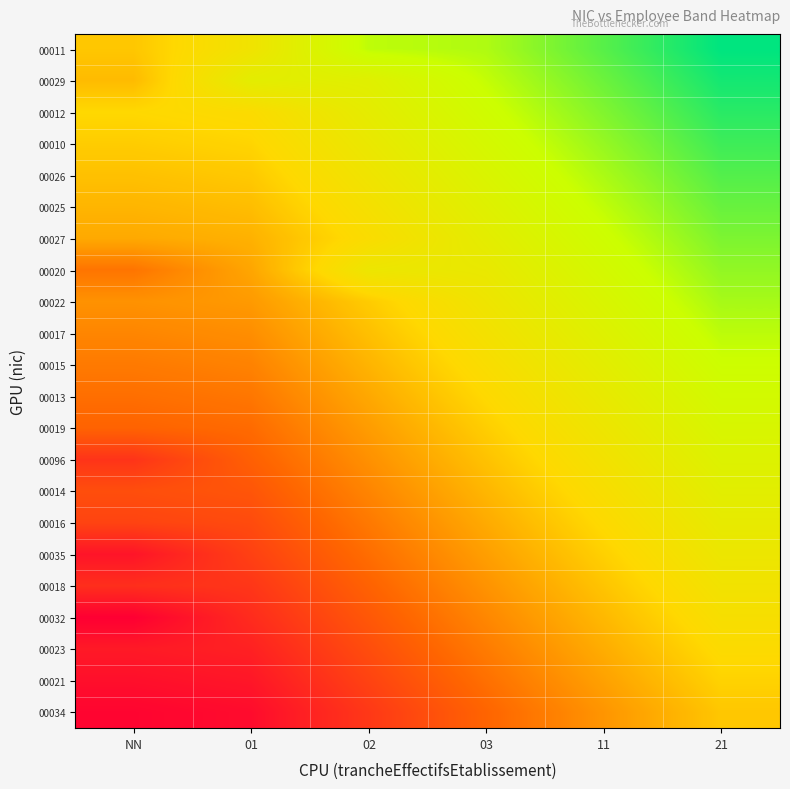

Reading left to right, what are all the values shown in this chart?

00011: NN=0.0	01=0.6	02=1.7	03=1.8	11=2.4	21=3.0
00029: NN=-0.1	01=1.0	02=1.1	03=1.7	11=2.3	21=2.9
00012: NN=0.2	01=0.3	02=0.9	03=1.5	11=2.1	21=2.7
00010: NN=0.1	01=0.2	02=0.8	03=1.4	11=2.0	21=2.6
00026: NN=-0.1	01=0.0	02=0.6	03=1.2	11=1.8	21=2.4
00025: NN=-0.2	01=-0.1	02=0.5	03=1.1	11=1.7	21=2.3
00027: NN=-0.4	01=-0.3	02=0.3	03=0.9	11=1.5	21=2.1
00020: NN=-1.0	01=-0.4	02=0.7	03=0.8	11=1.4	21=2.0
00022: NN=-0.6	01=-0.5	02=0.1	03=0.7	11=1.3	21=1.9
00017: NN=-0.8	01=-0.7	02=-0.1	03=0.5	11=1.1	21=1.7
00015: NN=-0.9	01=-0.8	02=-0.2	03=0.4	11=1.0	21=1.6
00013: NN=-1.1	01=-1.0	02=-0.4	03=0.2	11=0.8	21=1.4
00019: NN=-1.2	01=-1.1	02=-0.5	03=0.1	11=0.7	21=1.3
00096: NN=-1.9	01=-1.3	02=-0.7	03=-0.1	11=0.5	21=1.1
00014: NN=-1.5	01=-1.4	02=-0.8	03=-0.2	11=0.4	21=1.0
00016: NN=-1.6	01=-1.5	02=-0.9	03=-0.3	11=0.3	21=0.9
00035: NN=-2.3	01=-1.7	02=-1.1	03=-0.5	11=0.1	21=0.7
00018: NN=-1.9	01=-1.8	02=-1.2	03=-0.6	11=-0.0	21=0.6
00032: NN=-2.6	01=-2.0	02=-1.4	03=-0.8	11=-0.2	21=0.4
00023: NN=-2.2	01=-2.1	02=-1.5	03=-0.9	11=-0.3	21=0.3
00021: NN=-2.4	01=-2.3	02=-1.7	03=-1.1	11=-0.5	21=0.1
00034: NN=-2.5	01=-2.4	02=-1.8	03=-1.2	11=-0.6	21=0.0